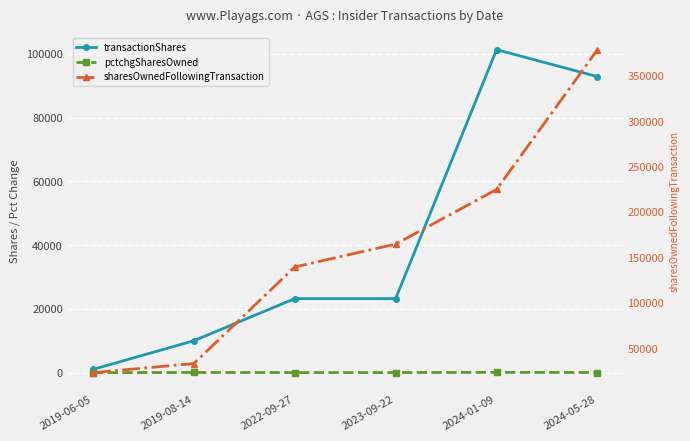

Read the sharesOwnedFollowingTransaction value at 2022-09-27.

139408